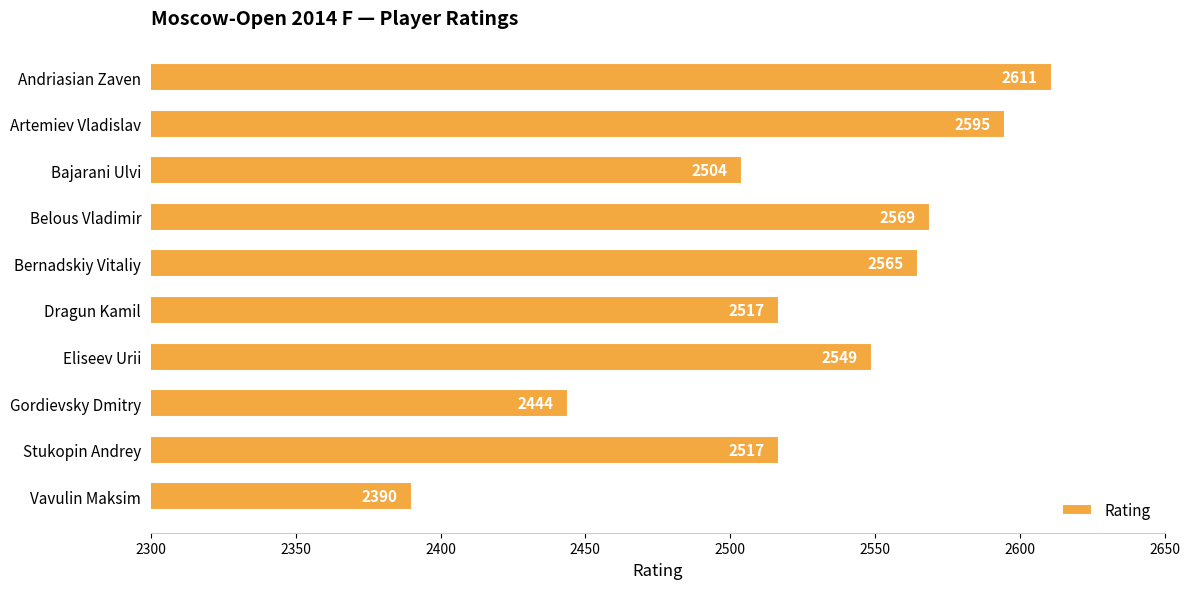

Read the value at Eliseev Urii, to the nearest 10.

2550